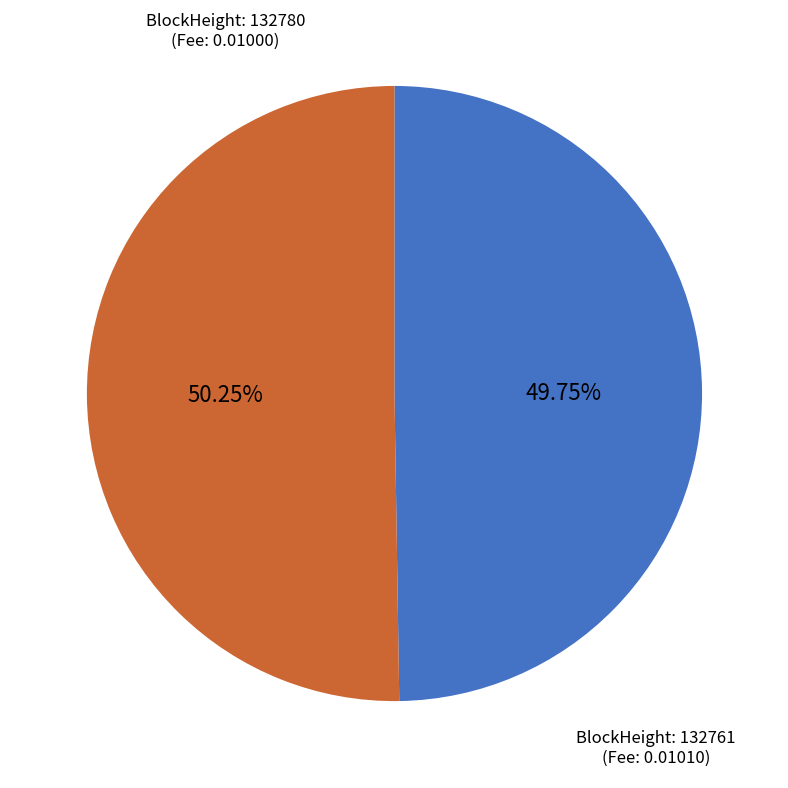

Is there any slice that represents more than half of the pie?

Yes